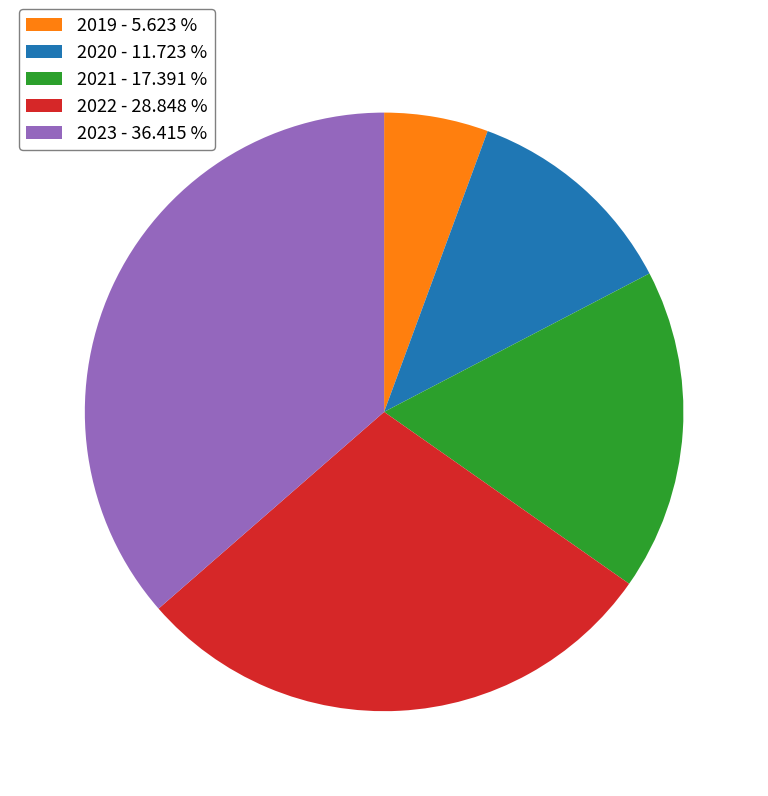

Between 2020 - 11.723 % and 2022 - 28.848 %, which is larger?

2022 - 28.848 %